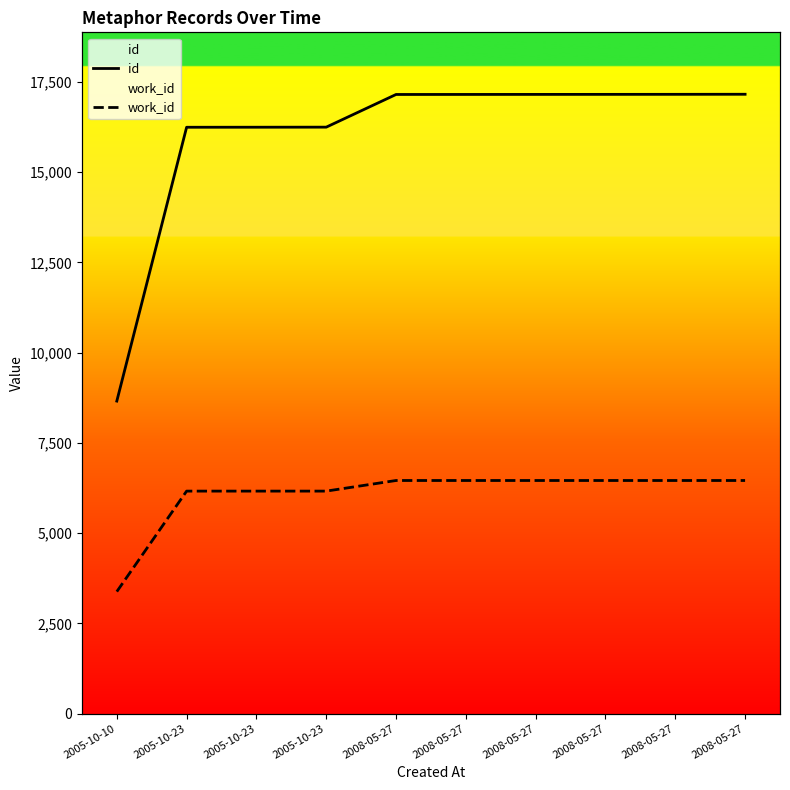

True or false: id and work_id cross at least once.

False